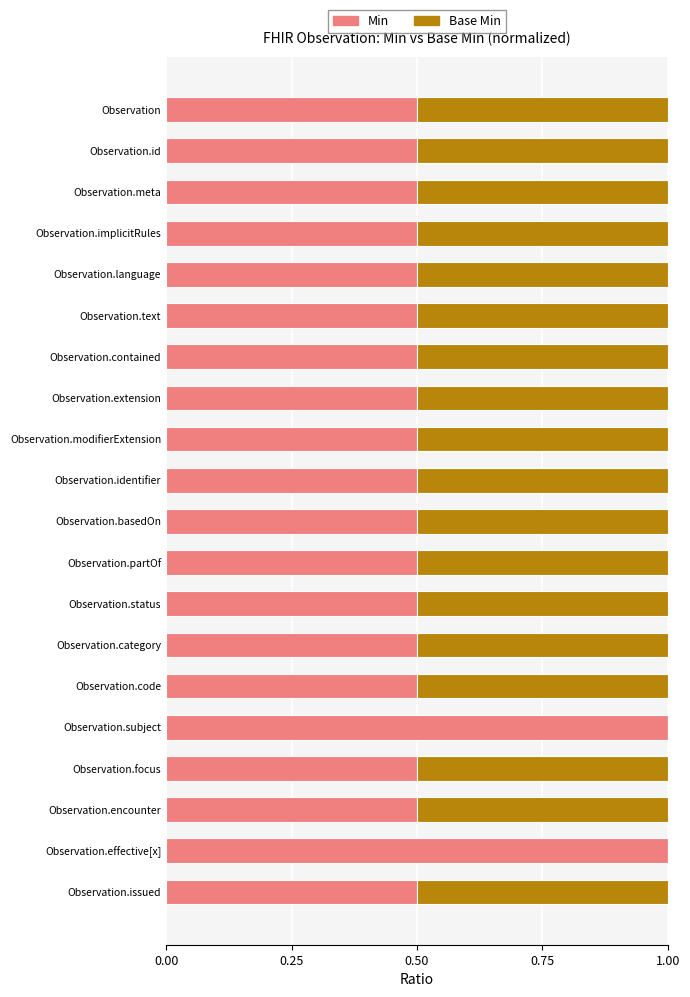

What is the sum of all Min values?

11.0